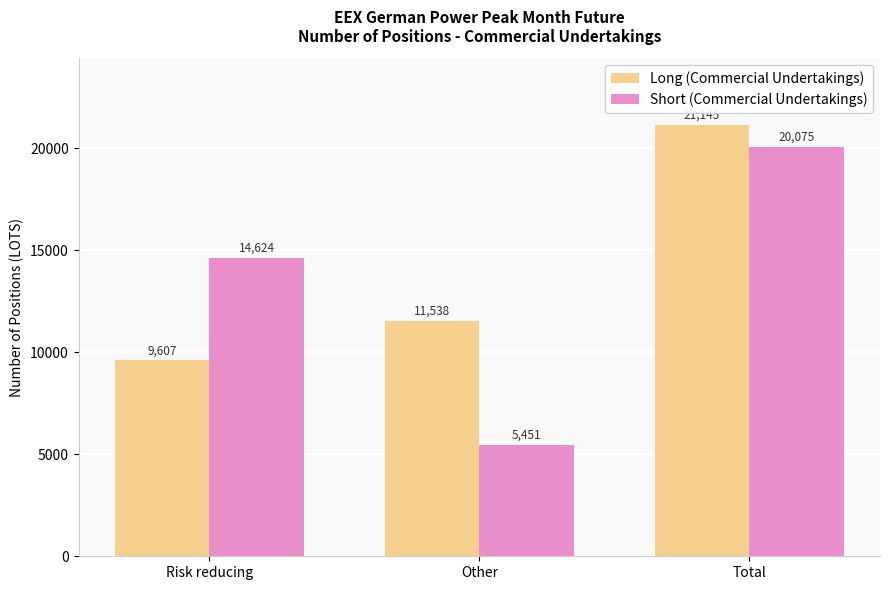

What is the spread (max minus min) of values at Total?

1070